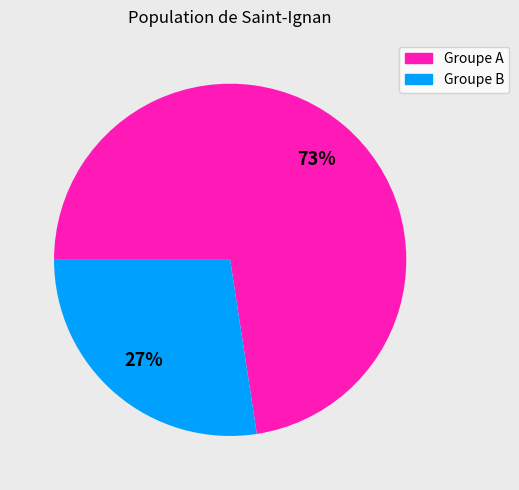

Is there any slice that represents more than half of the pie?

Yes